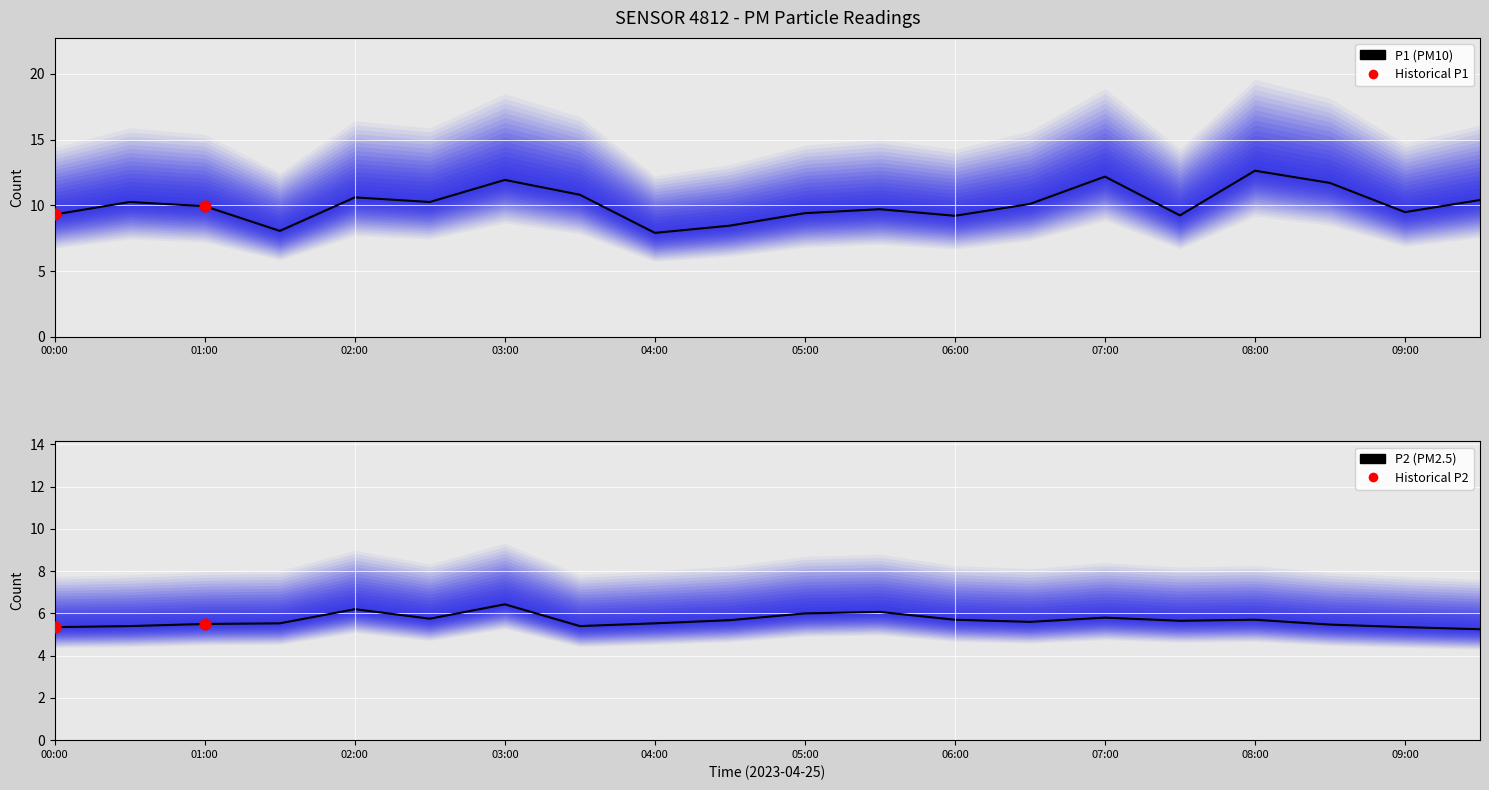

At how many categories does at least one series exceed 5?

20